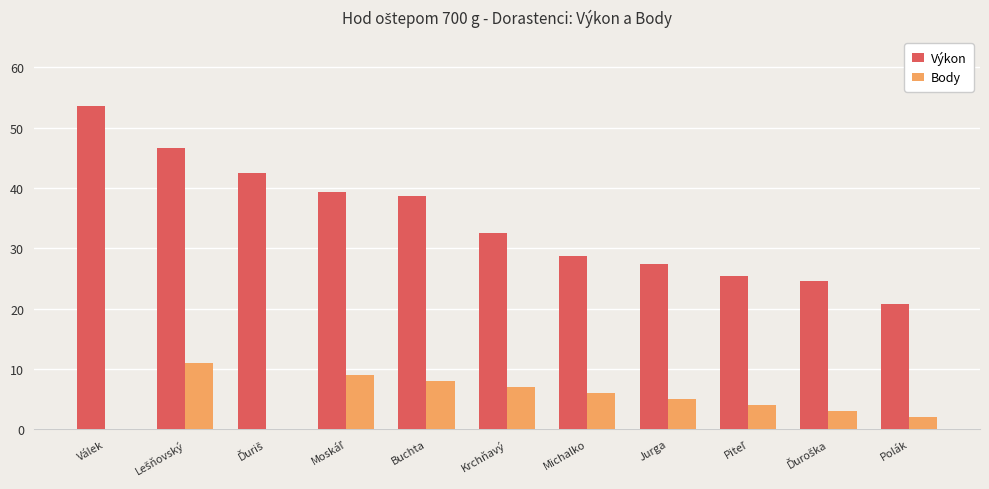

What is the sum of all Body values?

55.0